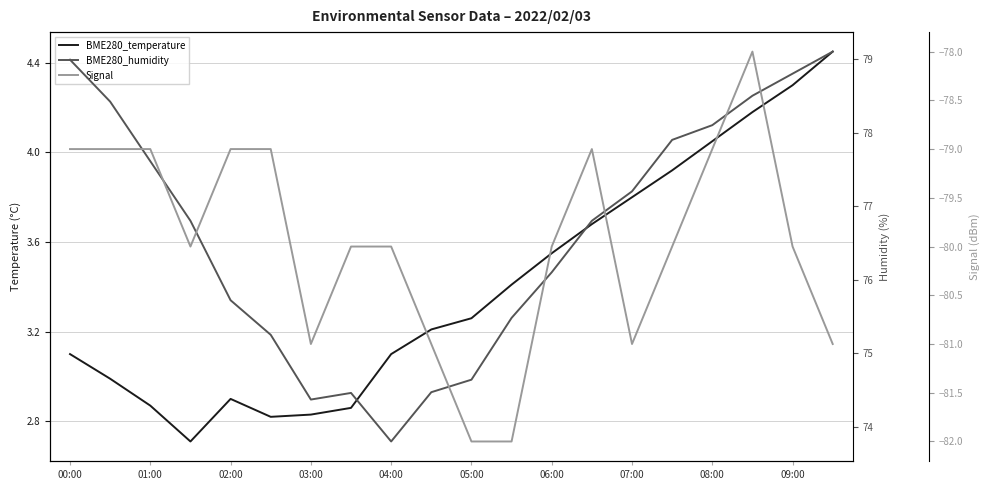

In BME280_temperature, how many points are higher than both neighbors (excluding endpoints)?

1